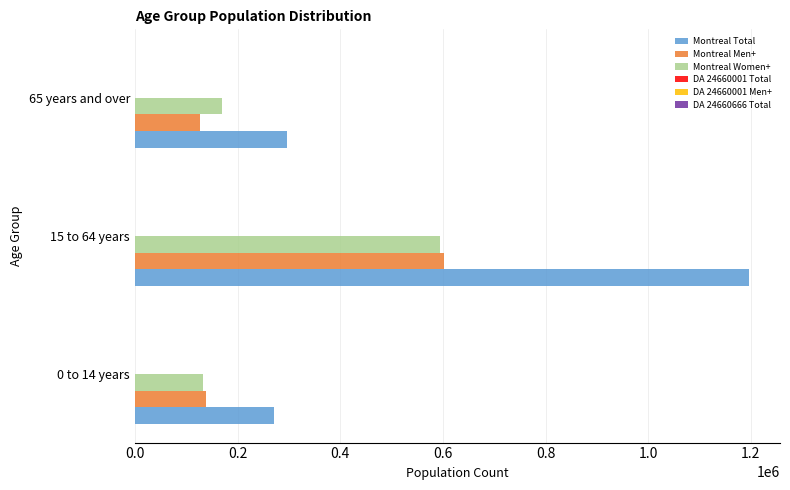

Which category has the highest value in the Montreal Total series?

15 to 64 years